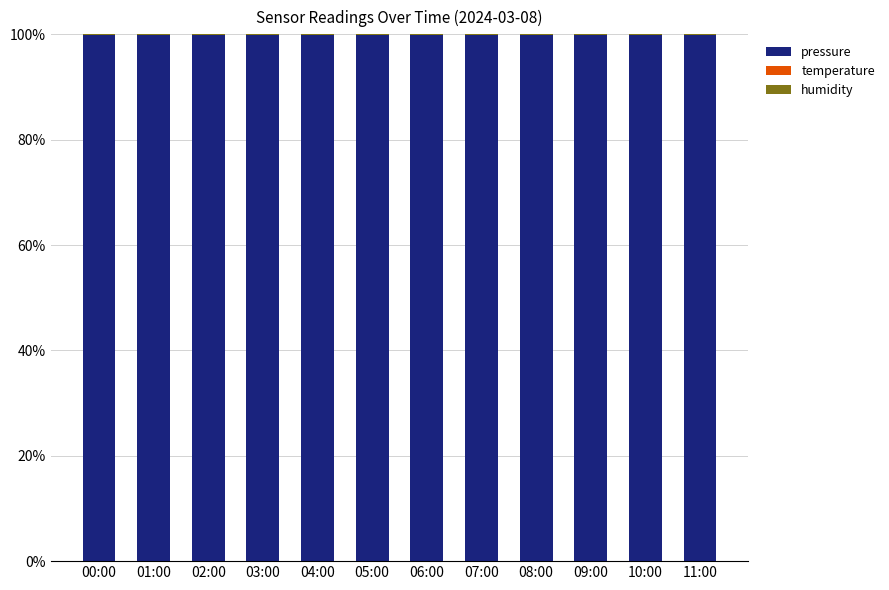

Is it true that pressure equals 45.0 at 02:00?

False